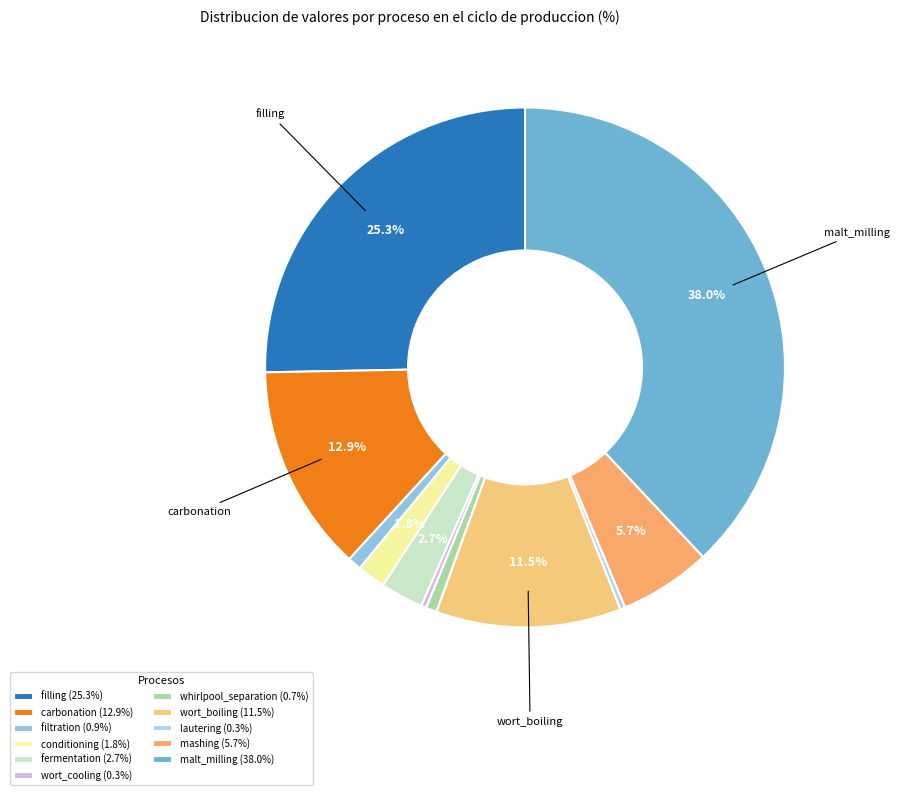

The fermentation slice represents 3% of the pie. True or false?

True